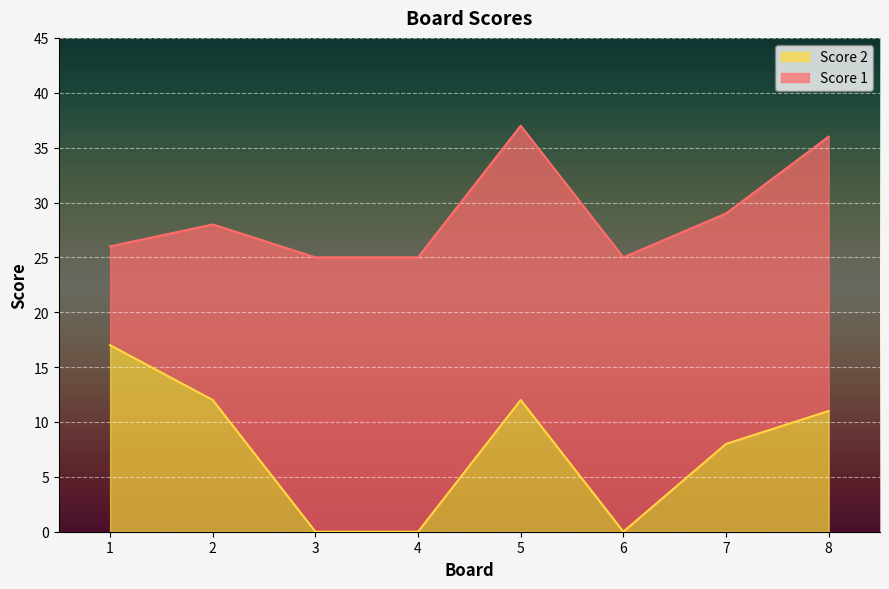

At which label does the data first exceed 11?

1